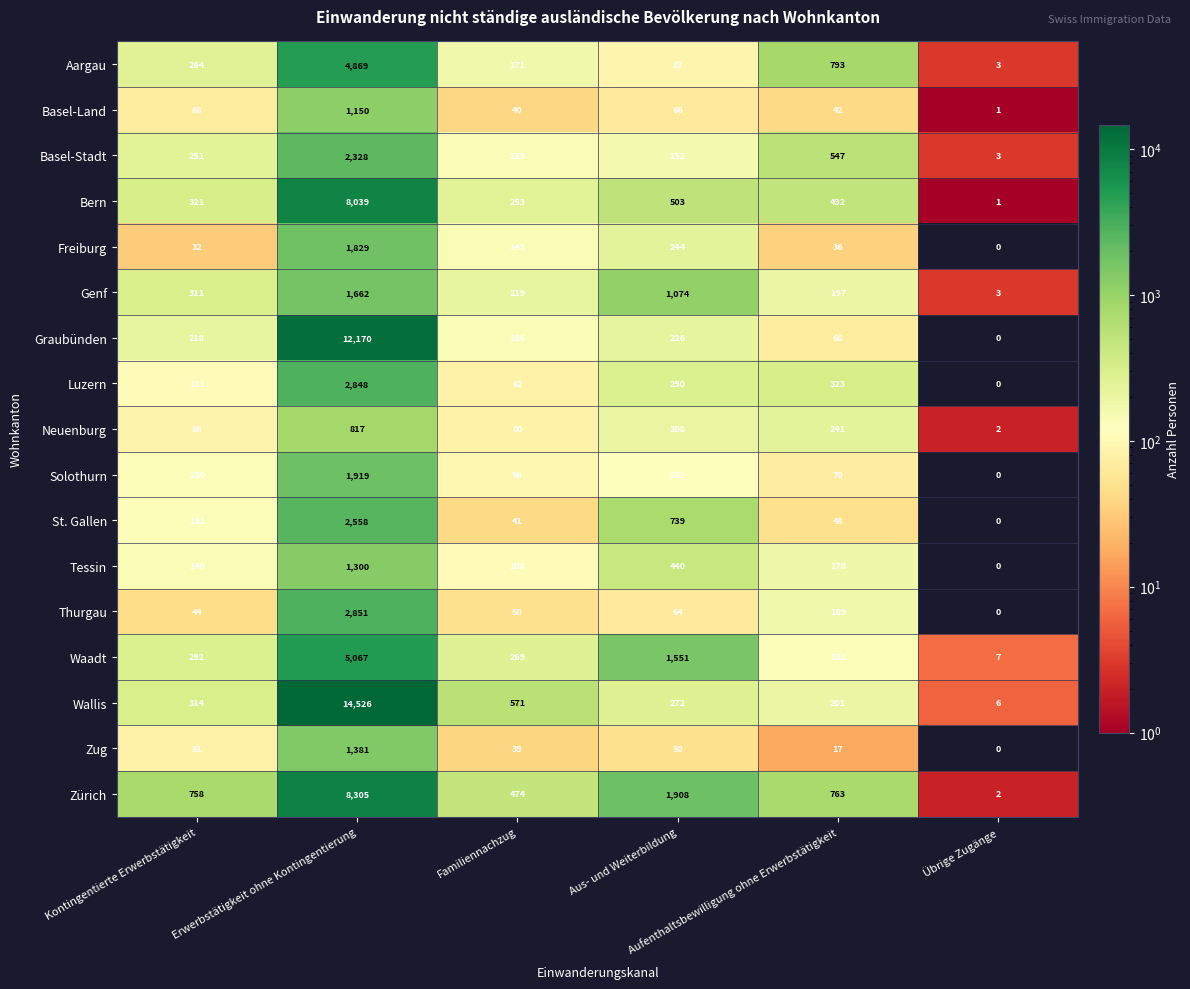

Which series has the largest range (max minus min)?

Wallis